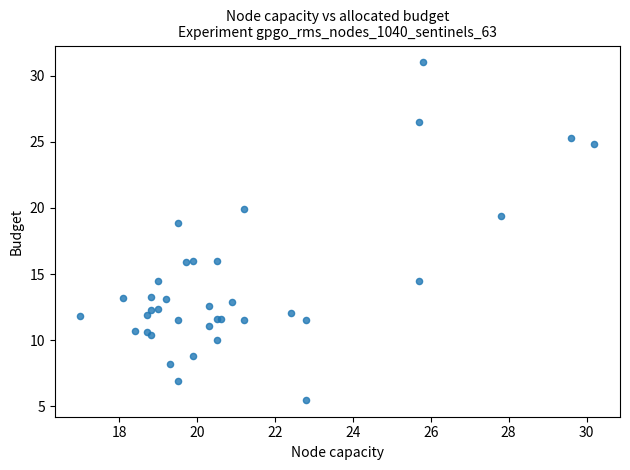

What Y value in the scatter plot is closest to 18?

18.9